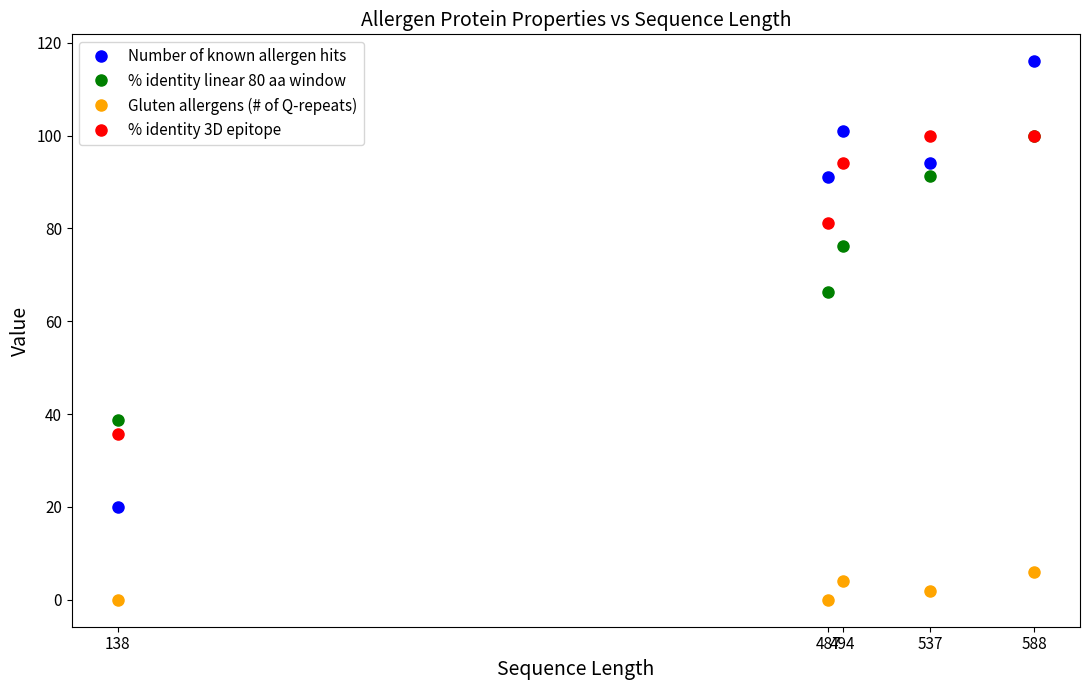

Which has a higher value, 487 or 494?

494